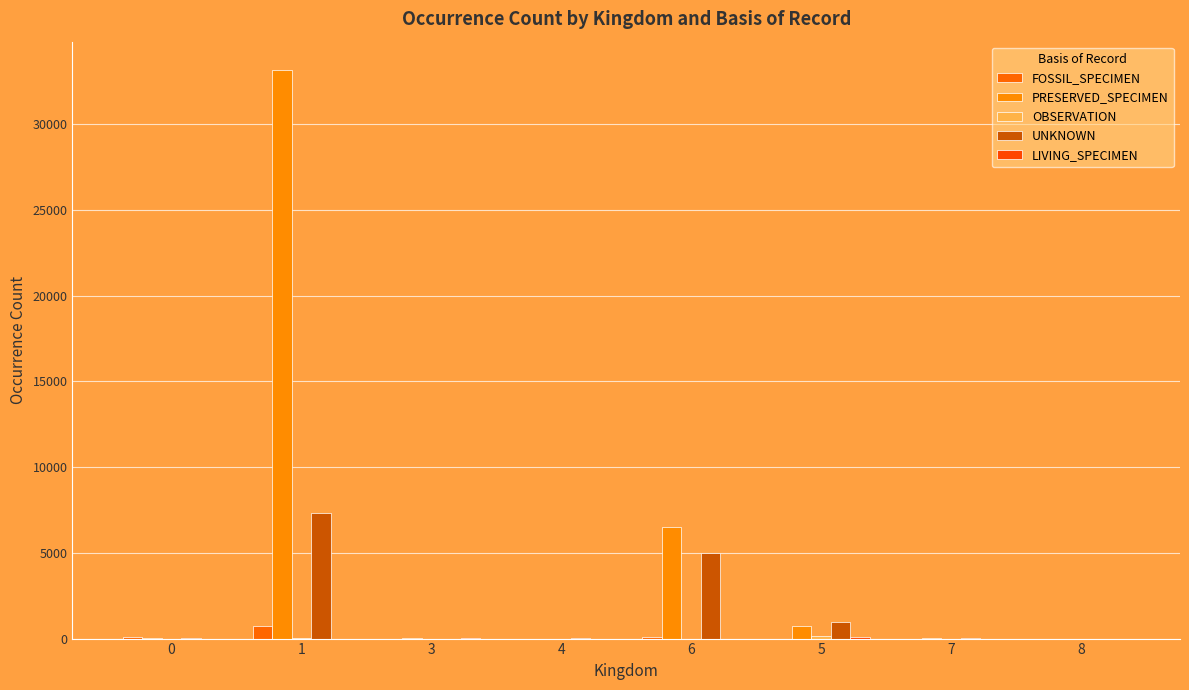

What is the spread (max minus min) of values at 4?

17